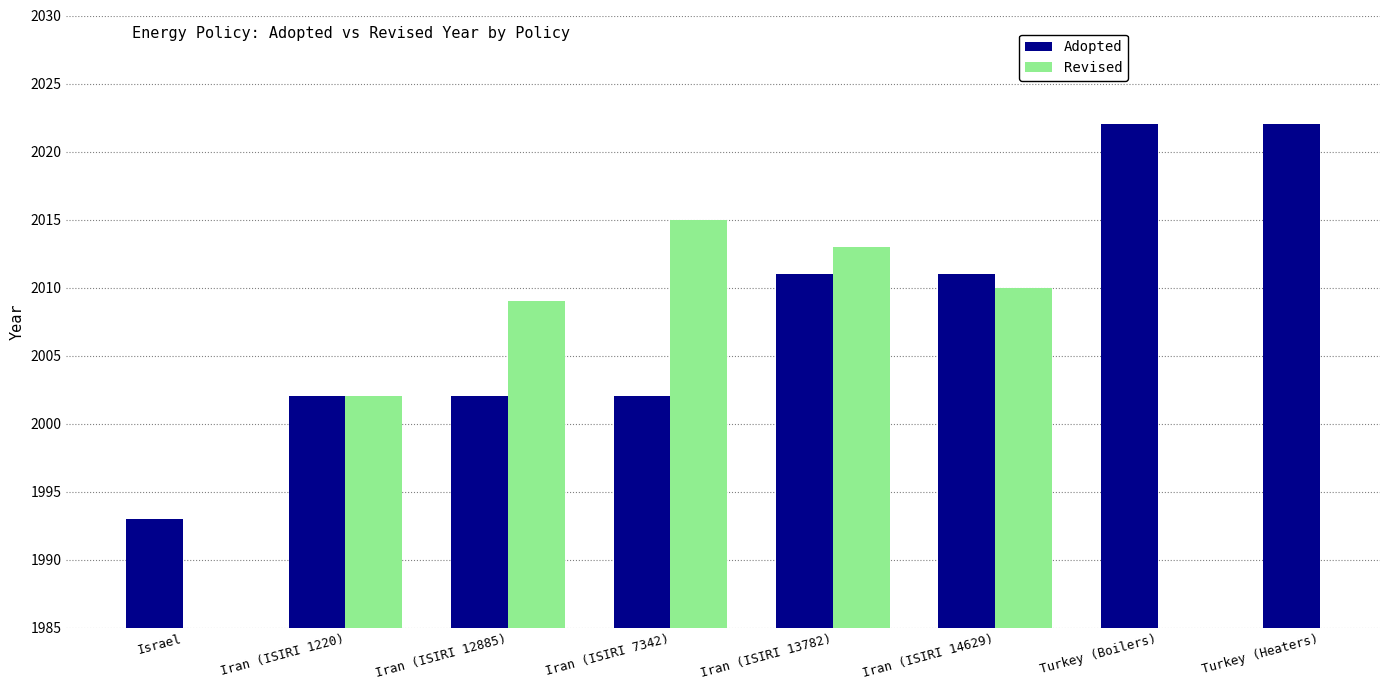

Is the value of Adopted at Turkey (Heaters) greater than the value of Revised at Iran (ISIRI 14629)?

Yes